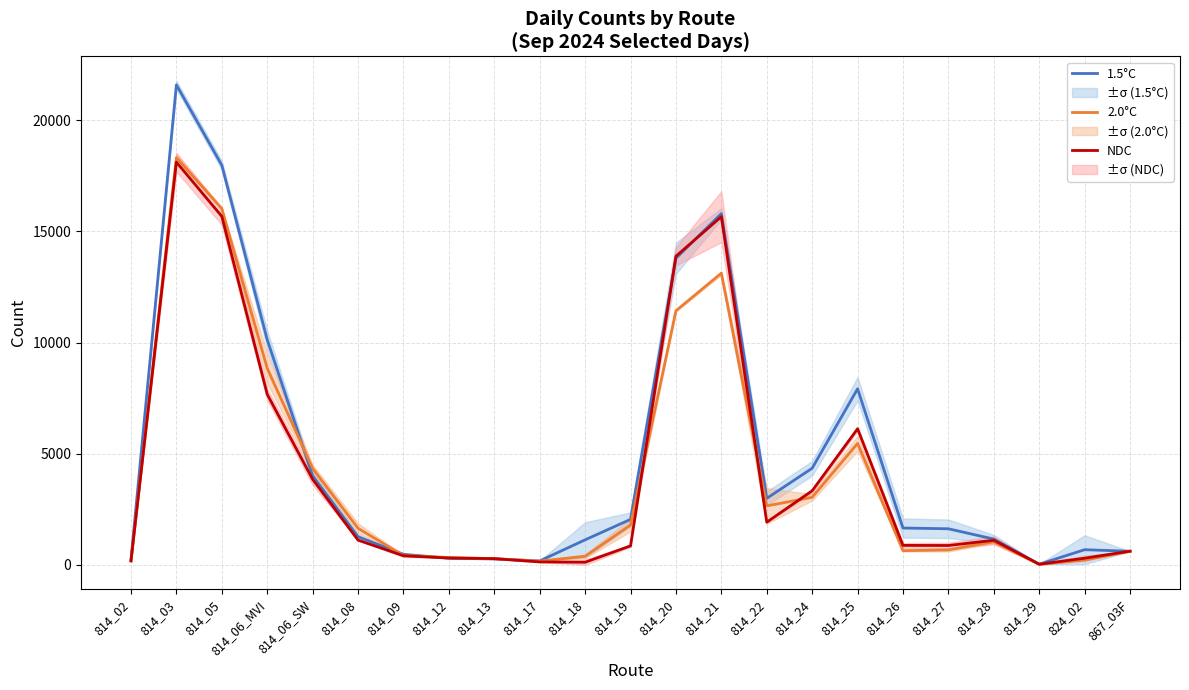

List the series in order of their peak value, highest first.

1.5°C, 2.0°C, NDC